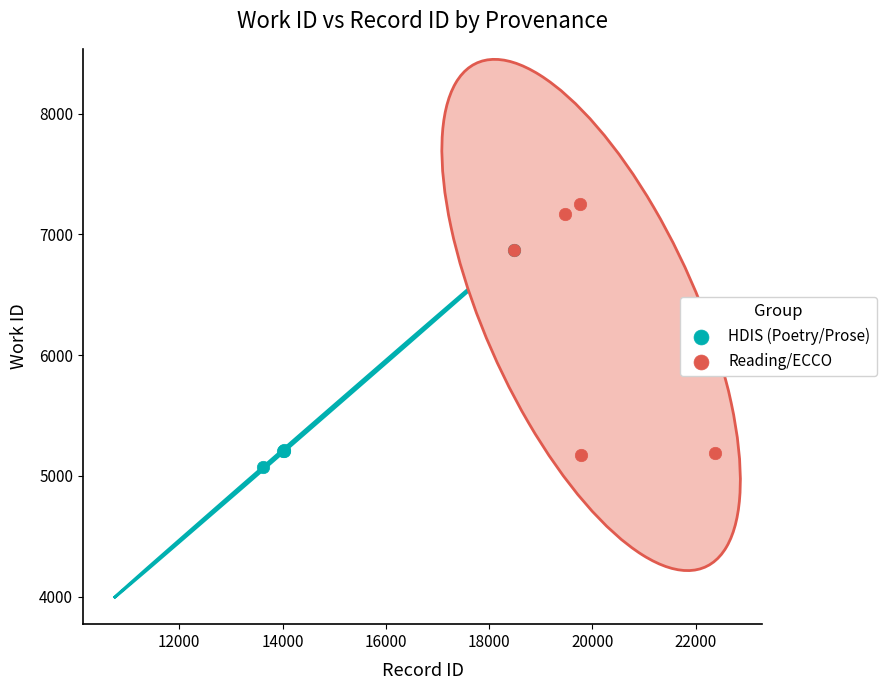

Which series has the largest Y range (max minus min)?

Reading/ECCO